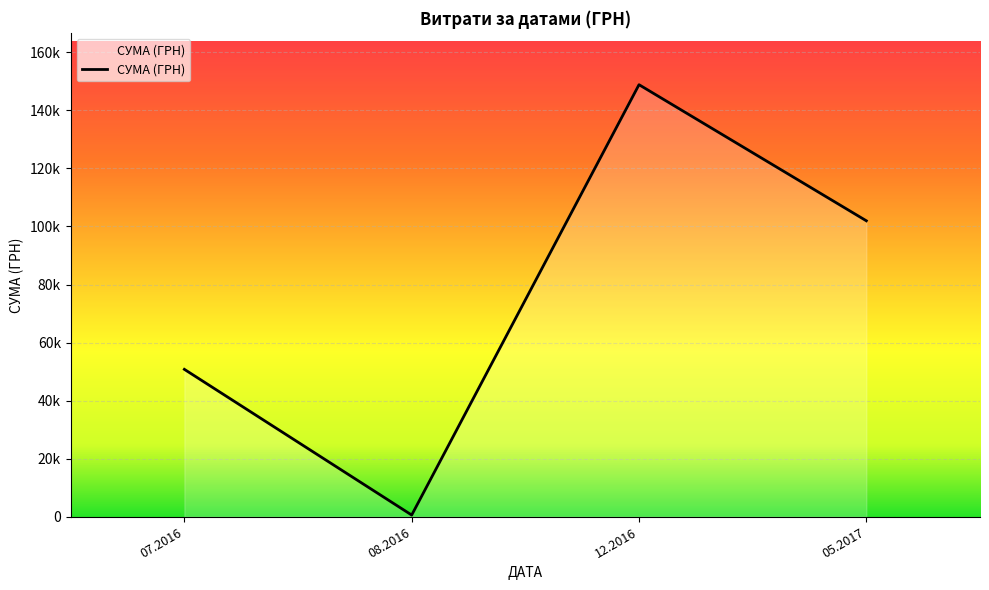

Does the chart display data point markers on the line(s)?

No